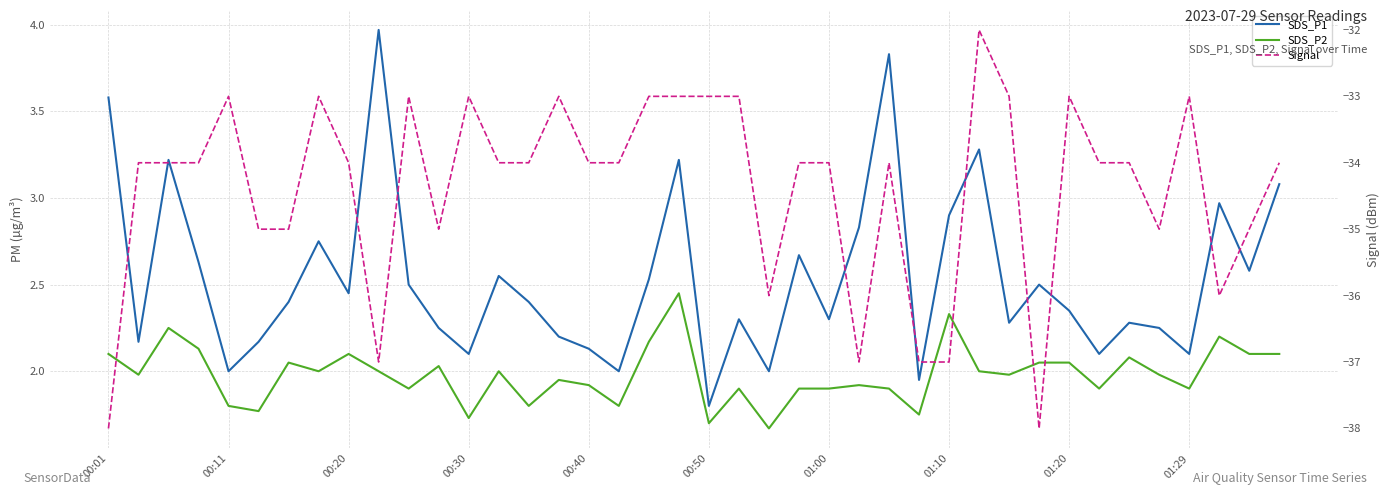

How many lines are shown in the chart?

3